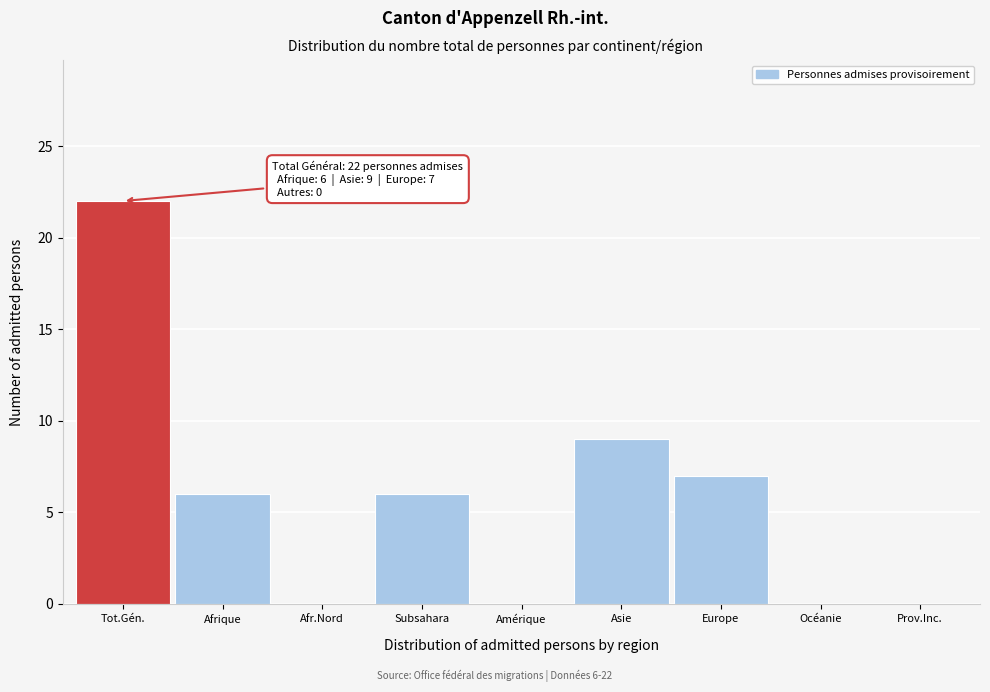

Reading right to left, transcribe all the data shown in this chart.

Prov.Inc.=0	Océanie=0	Europe=7	Asie=9	Amérique=0	Subsahara=6	Afr.Nord=0	Afrique=6	Tot.Gén.=22